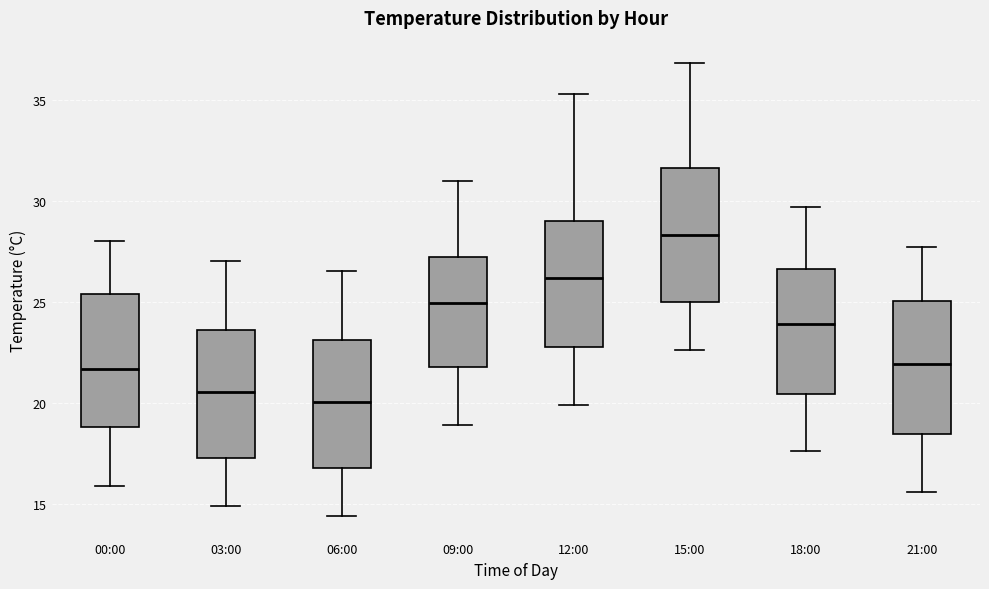

Where is the upper edge of the box for 09:00 on the y-axis? The values are not printed on the chart, so give them approximately, as read against the axis.

27.0